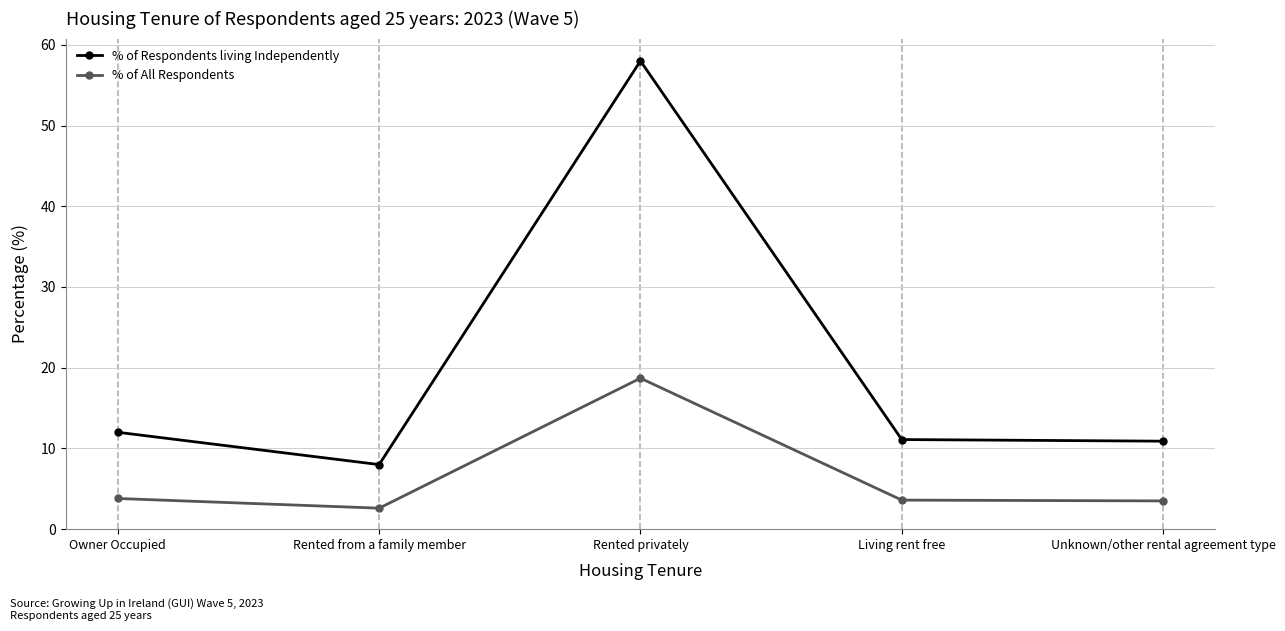

At how many categories does at least one series exceed 20?

1